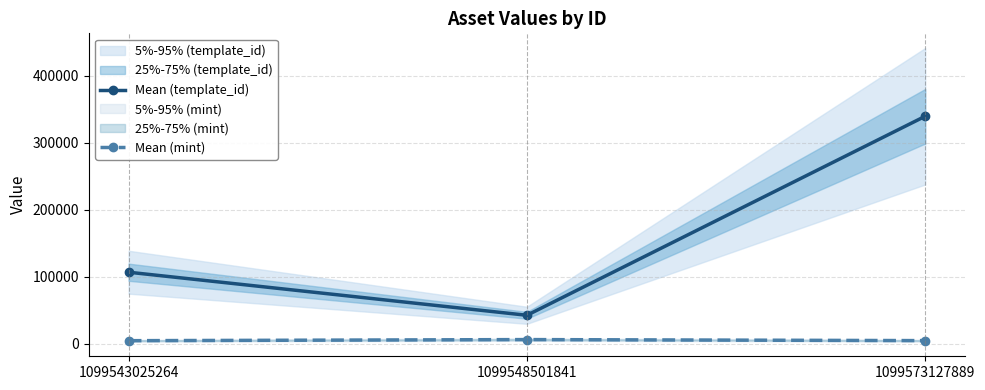

True or false: Mean (template_id) has a value of 104223 at 1099573127889.

False